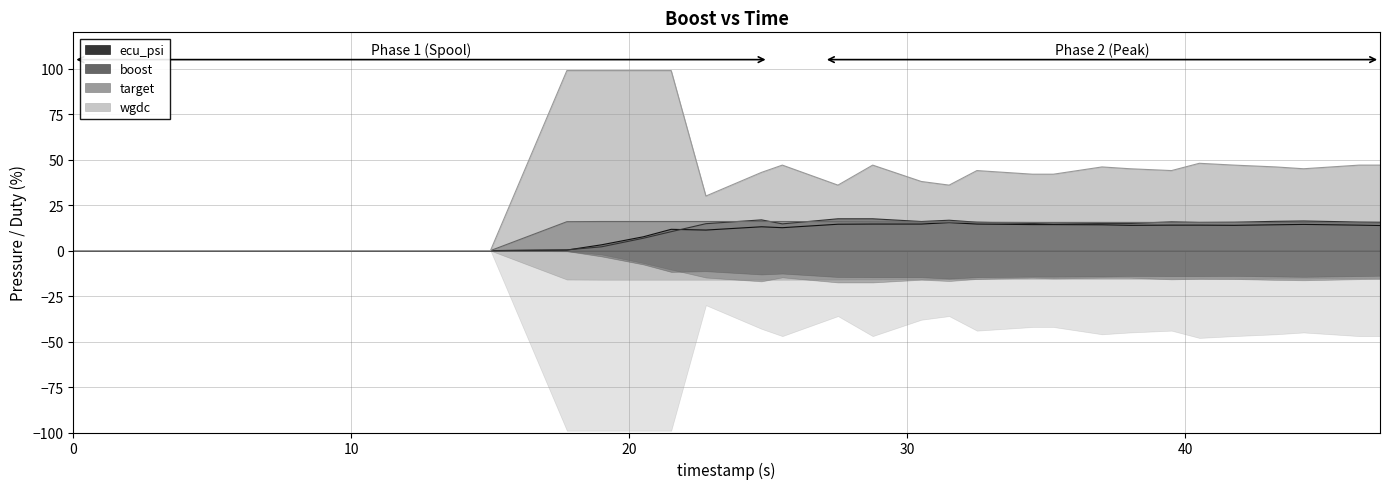

What is the greatest value displayed?

99.0